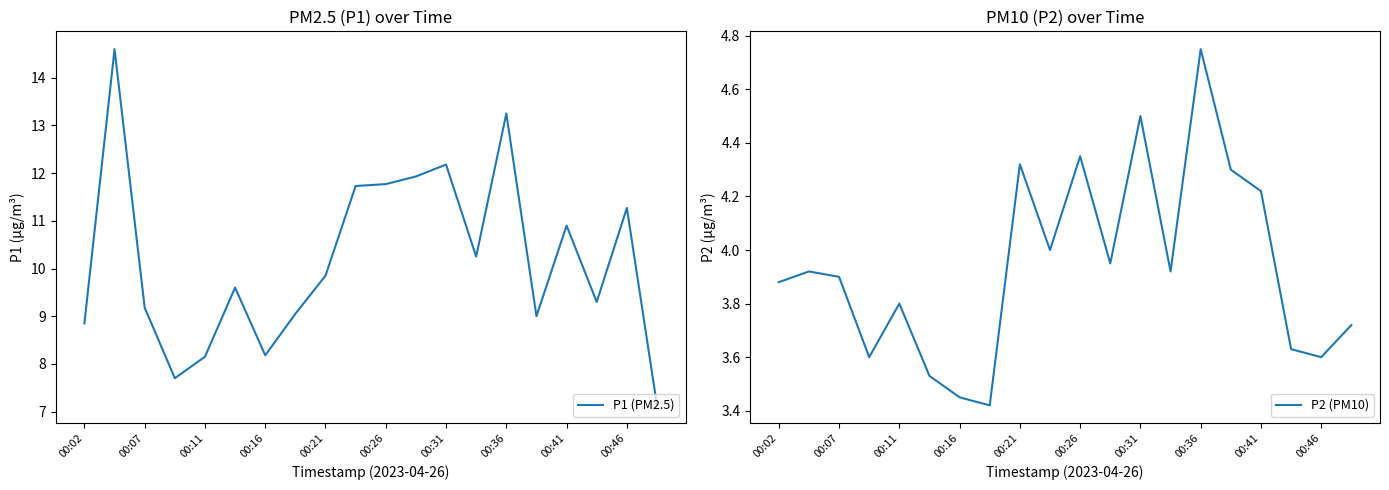

The value of P1 (PM2.5) at 00:41 is 10.9. True or false?

True